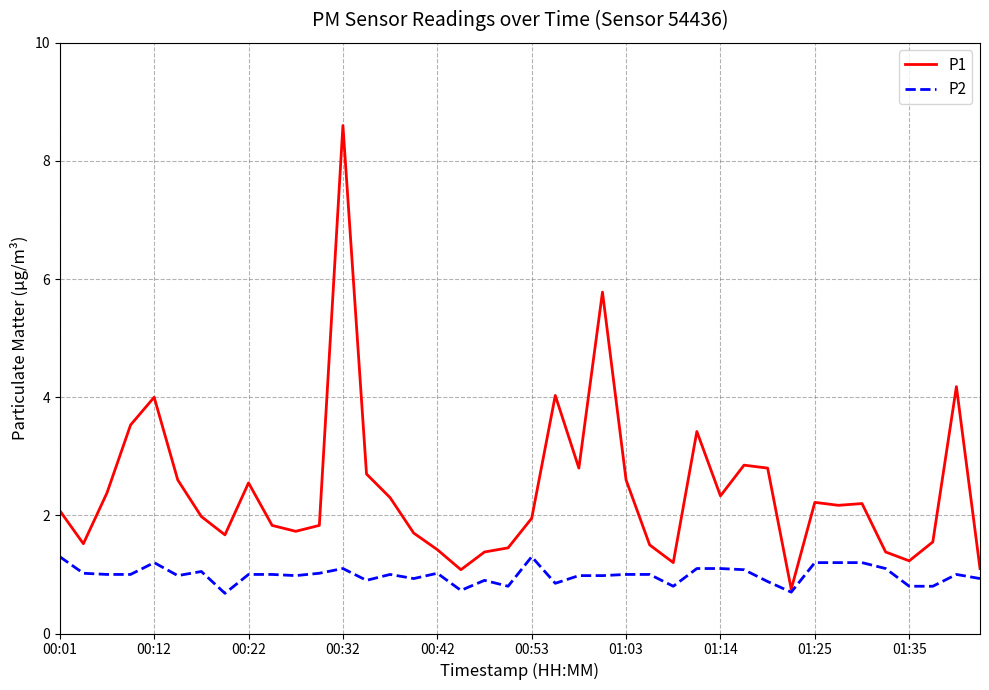

Which series has the widest spread of values?

P1